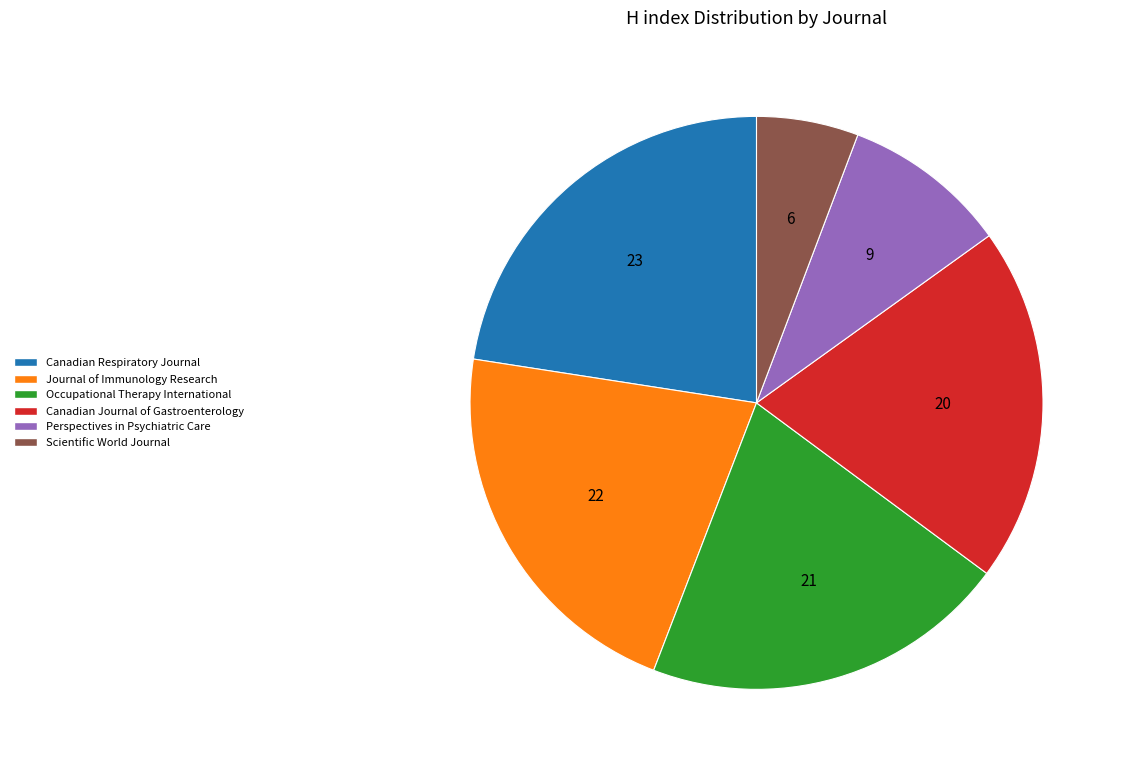

Is there any slice that represents more than half of the pie?

No